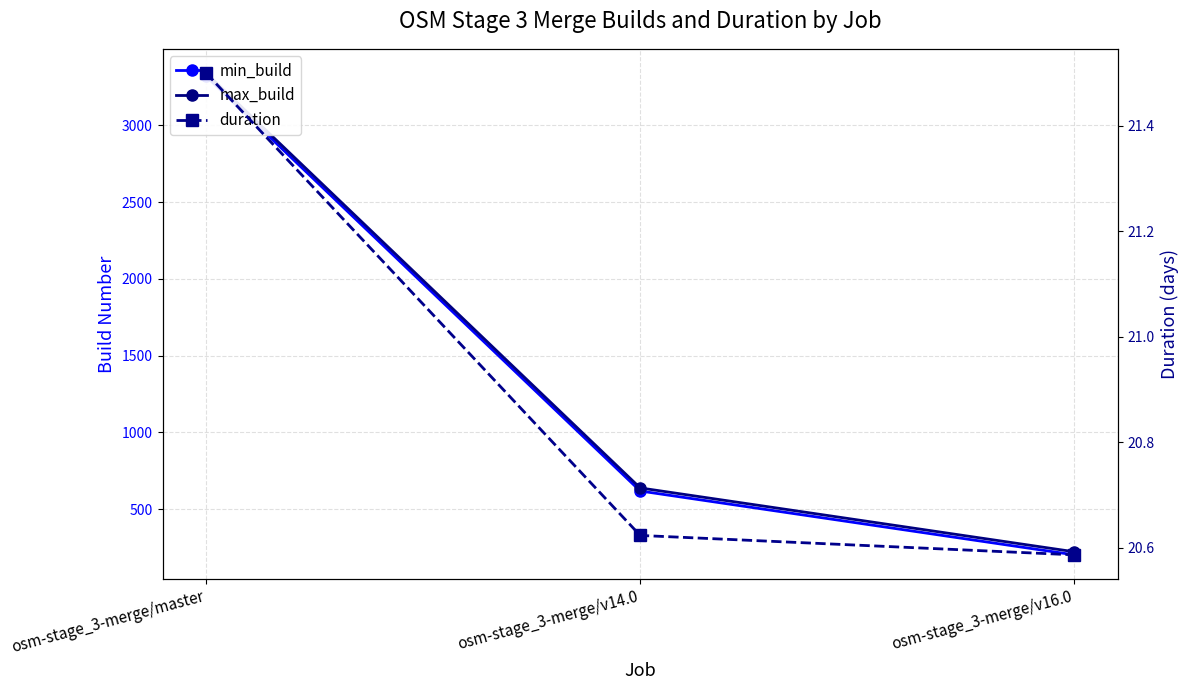

What is the total value across all series at osm-stage_3-merge/v14.0?

1276.6